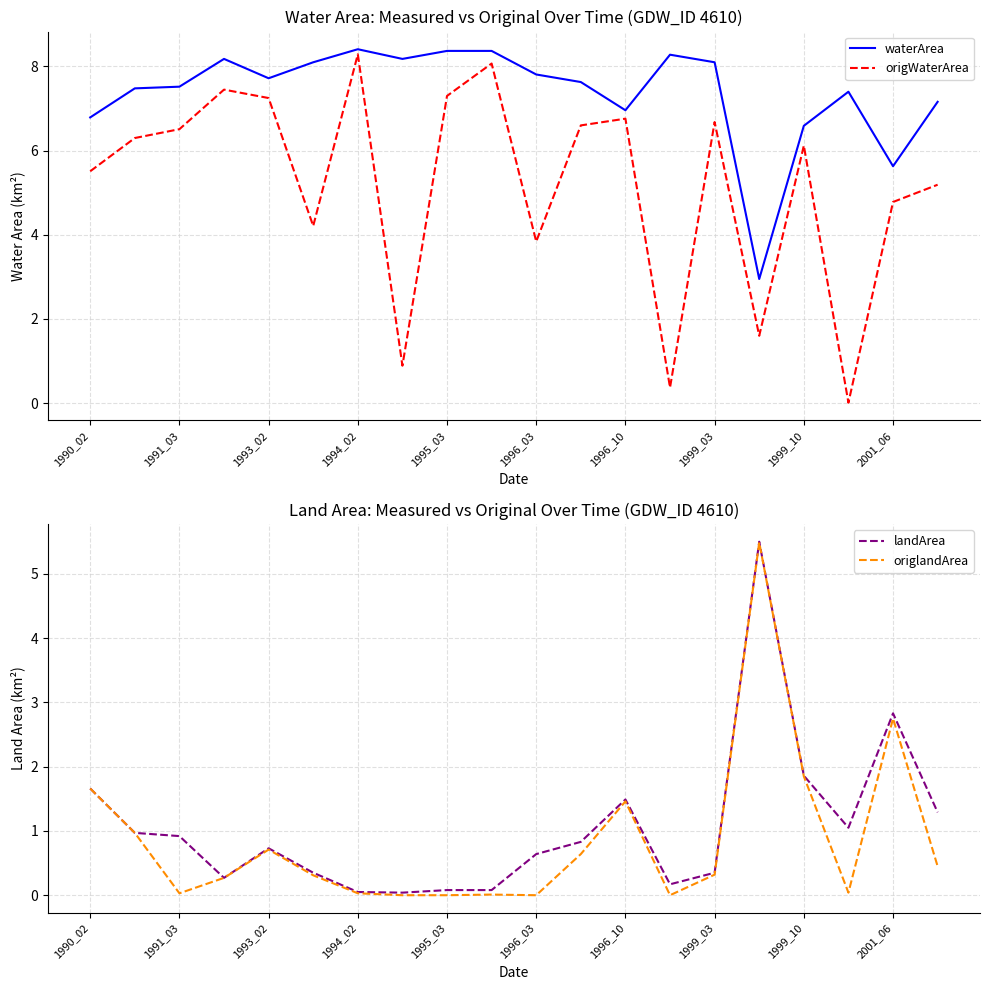

How many distinct data groups are displayed?

4